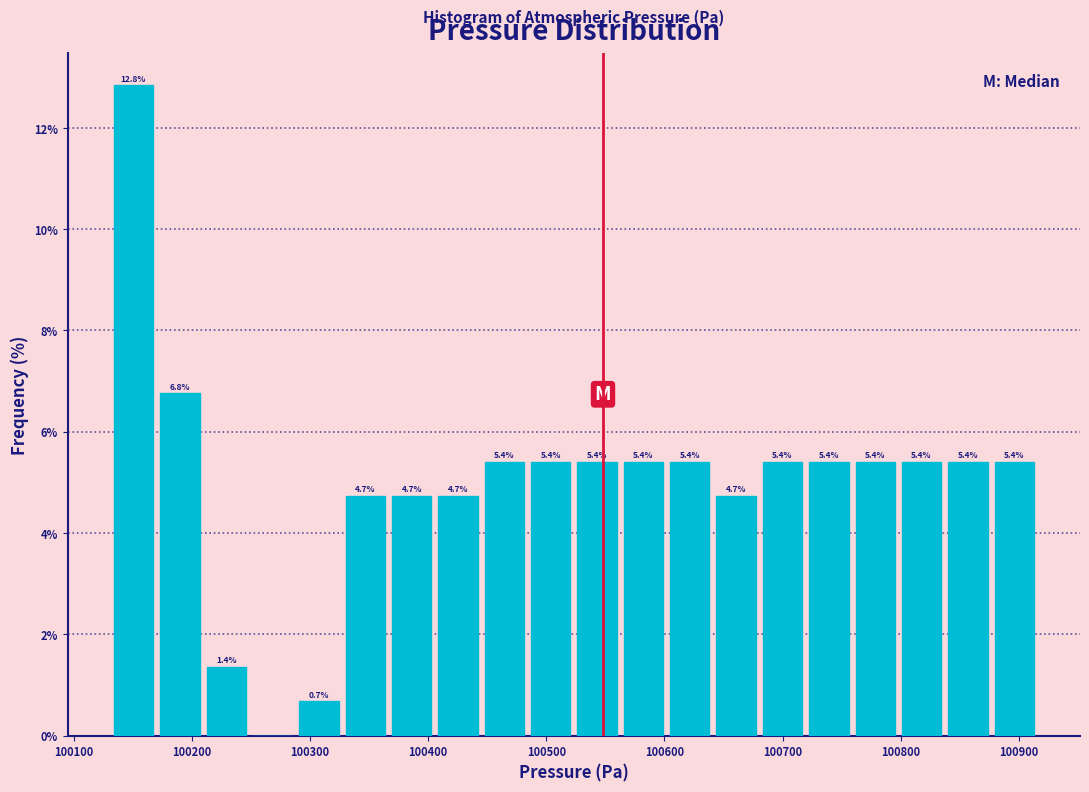

Around what value on the x-axis is the tallest bar? Give the approximate position of its centre, as read against the axis.

100150